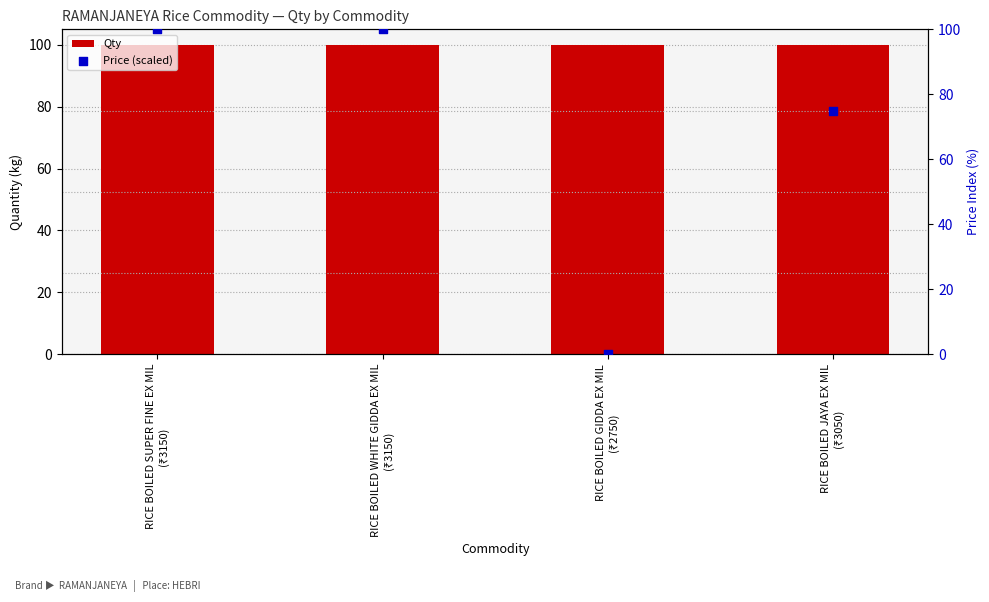

Is the value of Qty at RICE BOILED GIDDA EX MIL
(₹2750) greater than the value of Price (scaled) at RICE BOILED WHITE GIDDA EX MIL
(₹3150)?

No